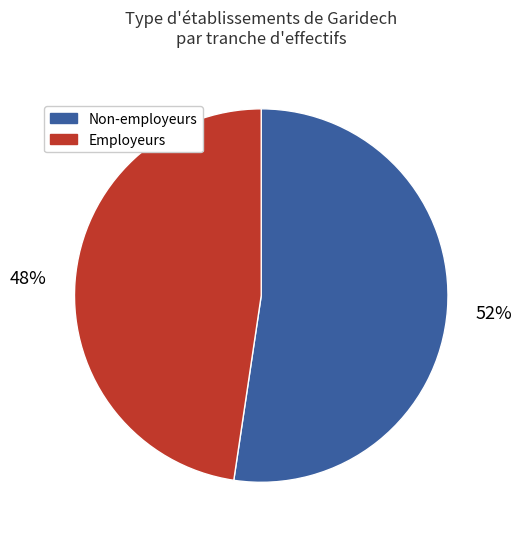

Which has a higher value, Non-employeurs or Employeurs?

Non-employeurs